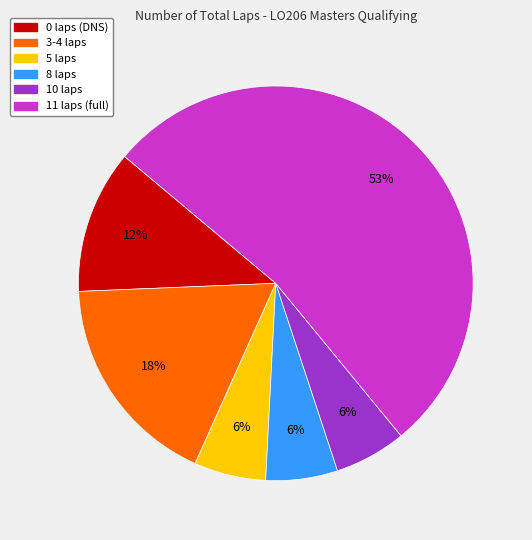

Does 3-4 laps represent more than half of the total?

No